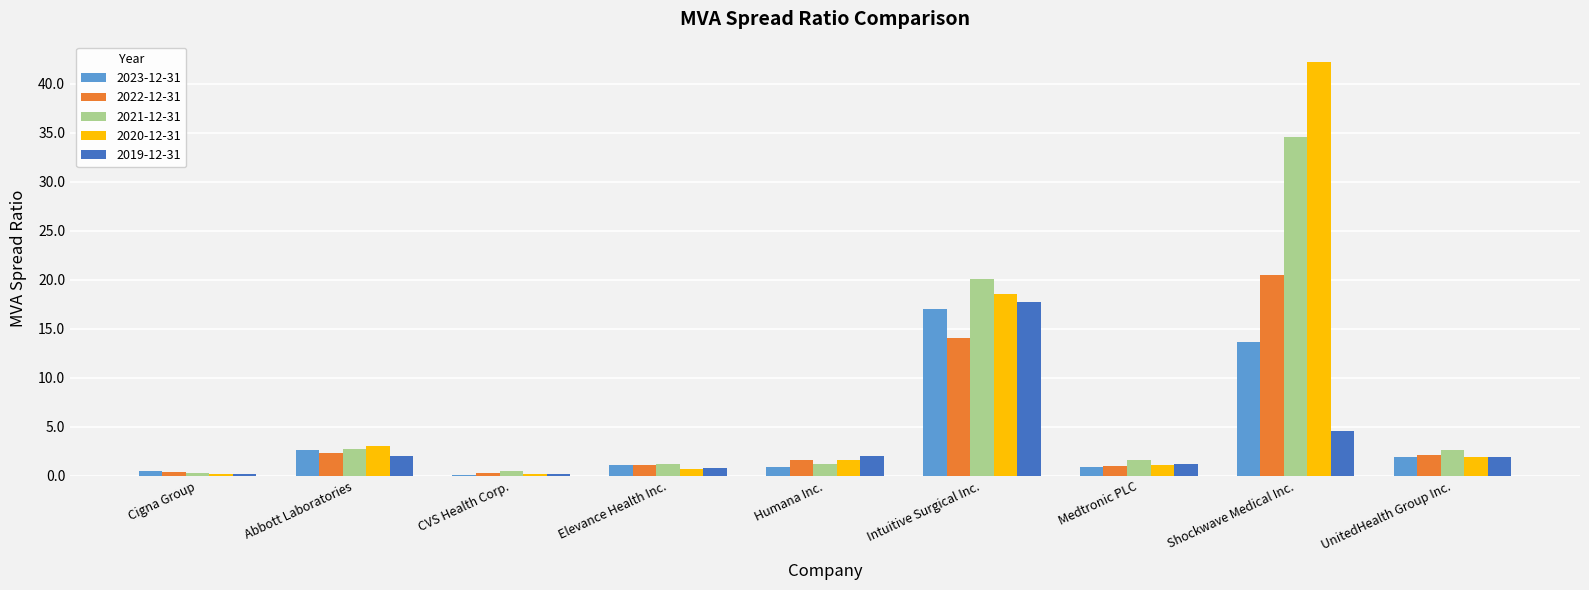

What is the maximum value for 2021-12-31?

34.6